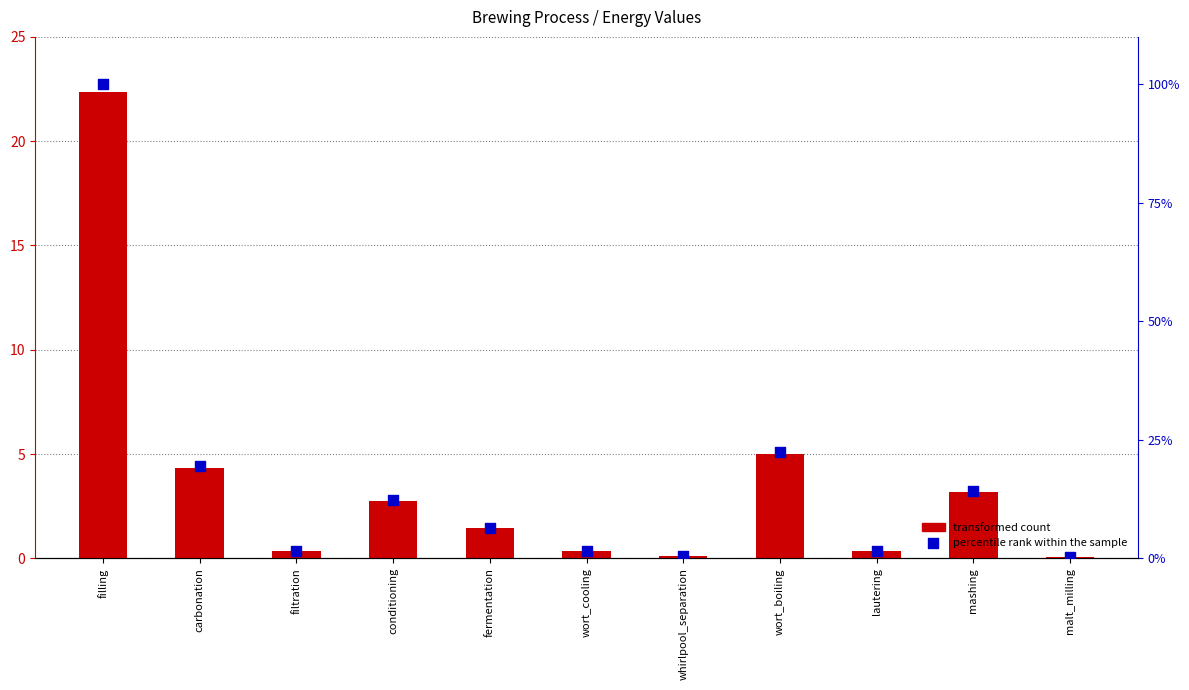

Which has a higher value, whirlpool_separation or filling?

filling